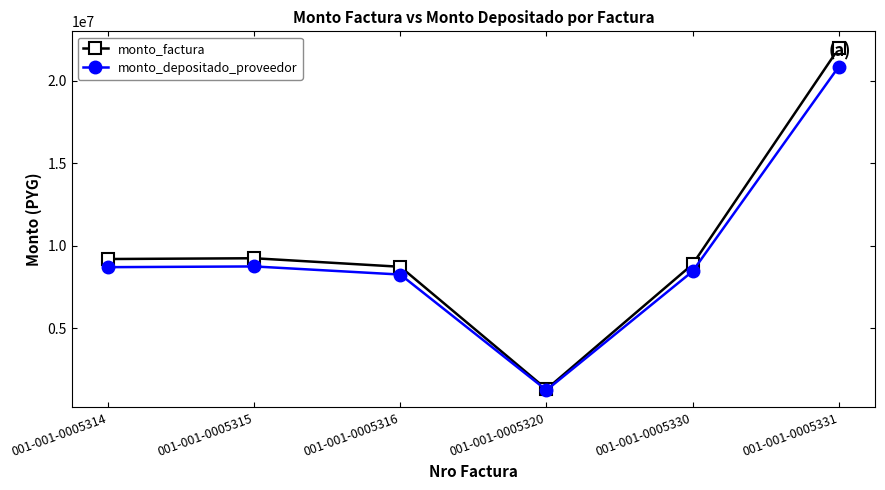

What is the minimum value for monto_depositado_proveedor?

1251388